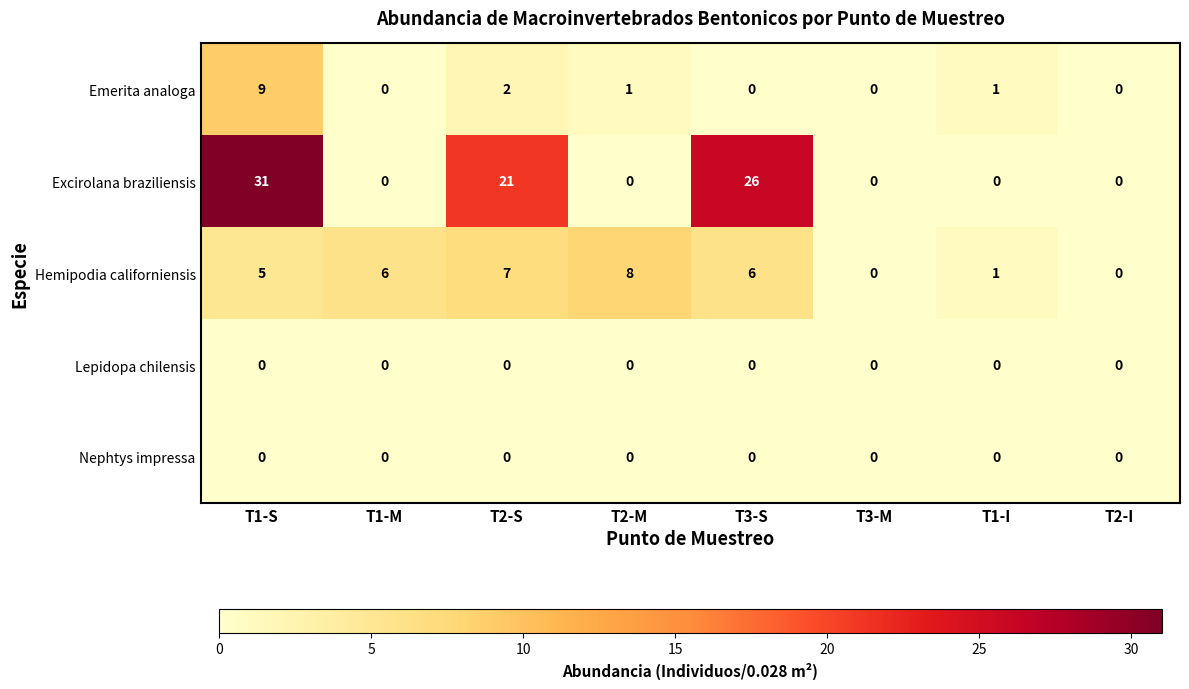

At how many categories does at least one series exceed 14?

3